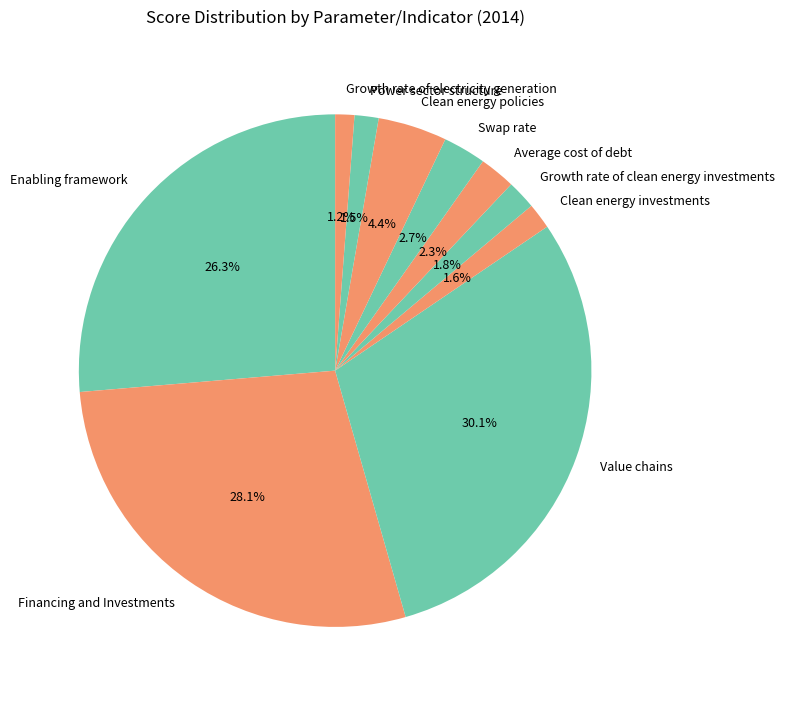

Is it true that Value chains is 30% of the pie?

True